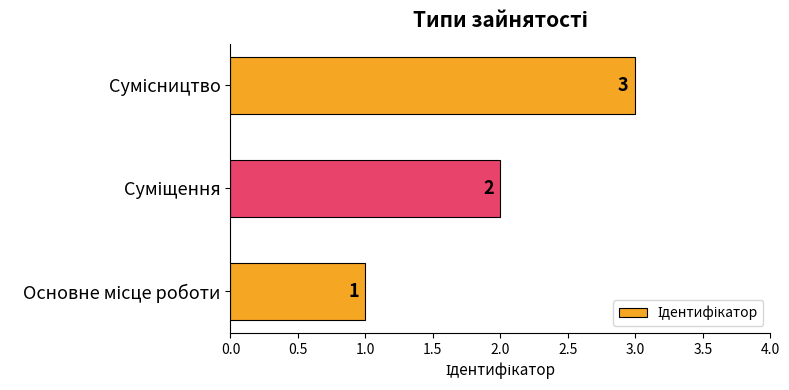

What is the maximum value shown in the chart?

3